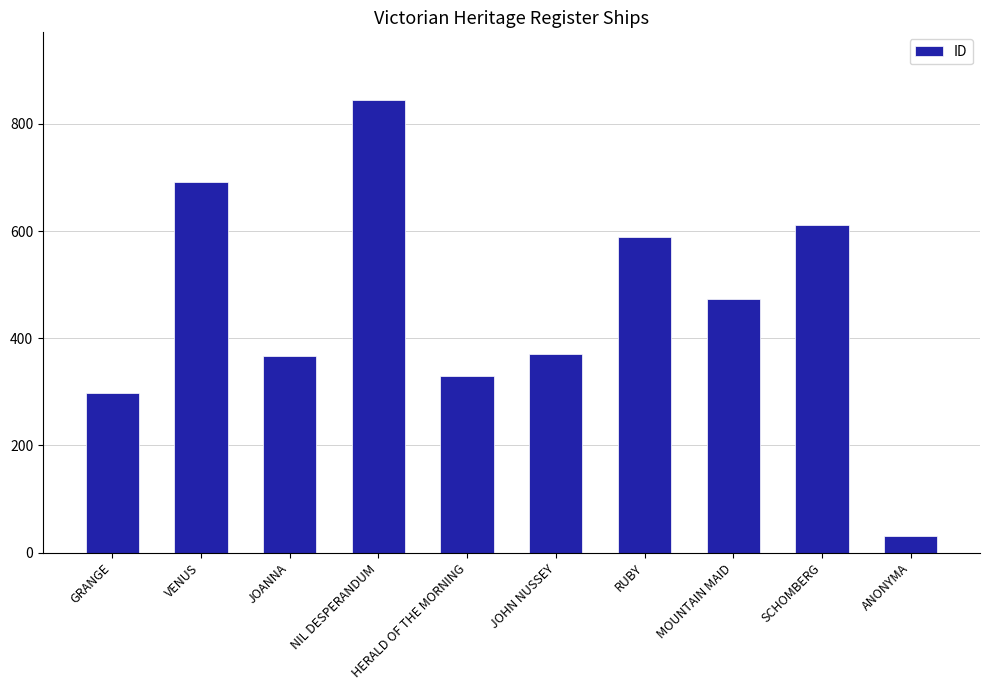

What is the greatest value displayed?

844